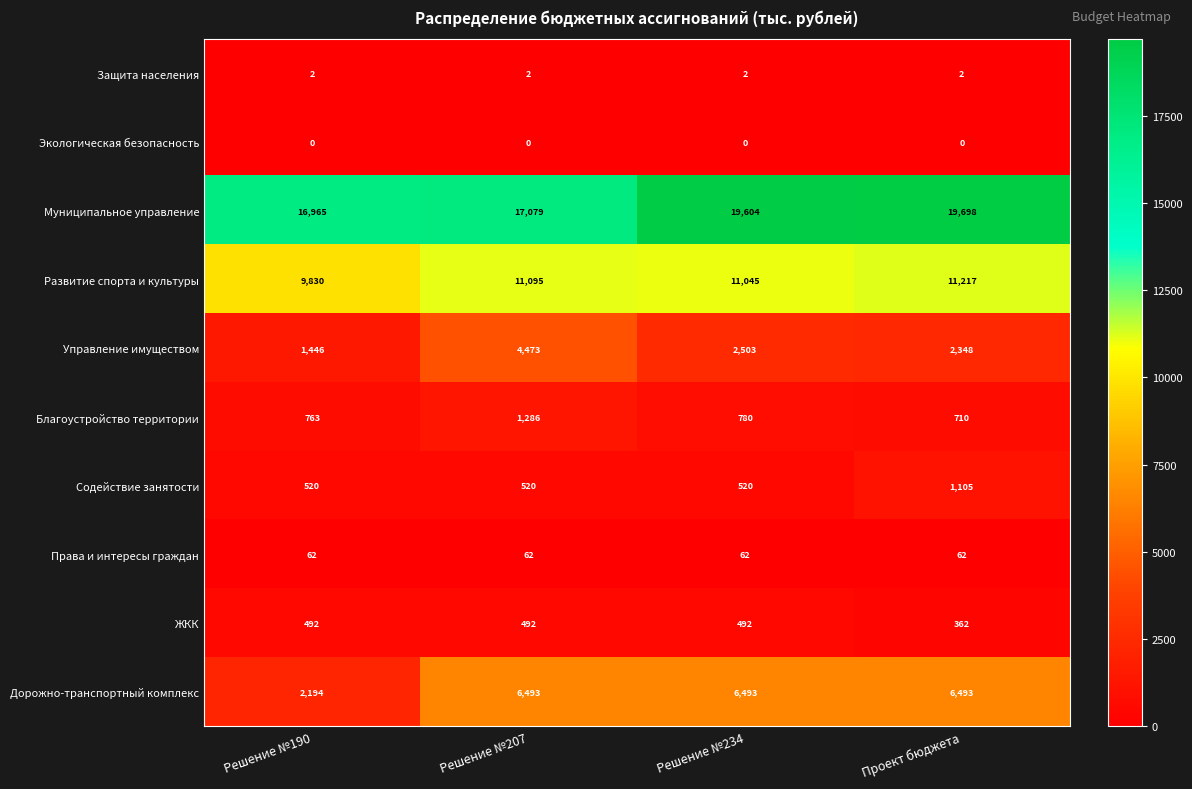

What is the approximate value of Благоустройство территории at Проект бюджета, to the nearest 10?

710